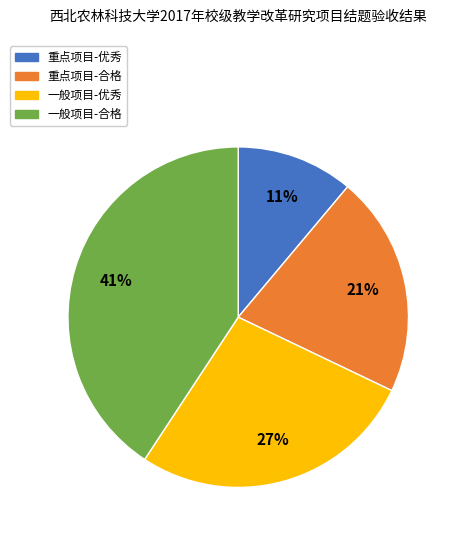

To the nearest percent, what is the difference between the largest and smallest slice percentages?

30%